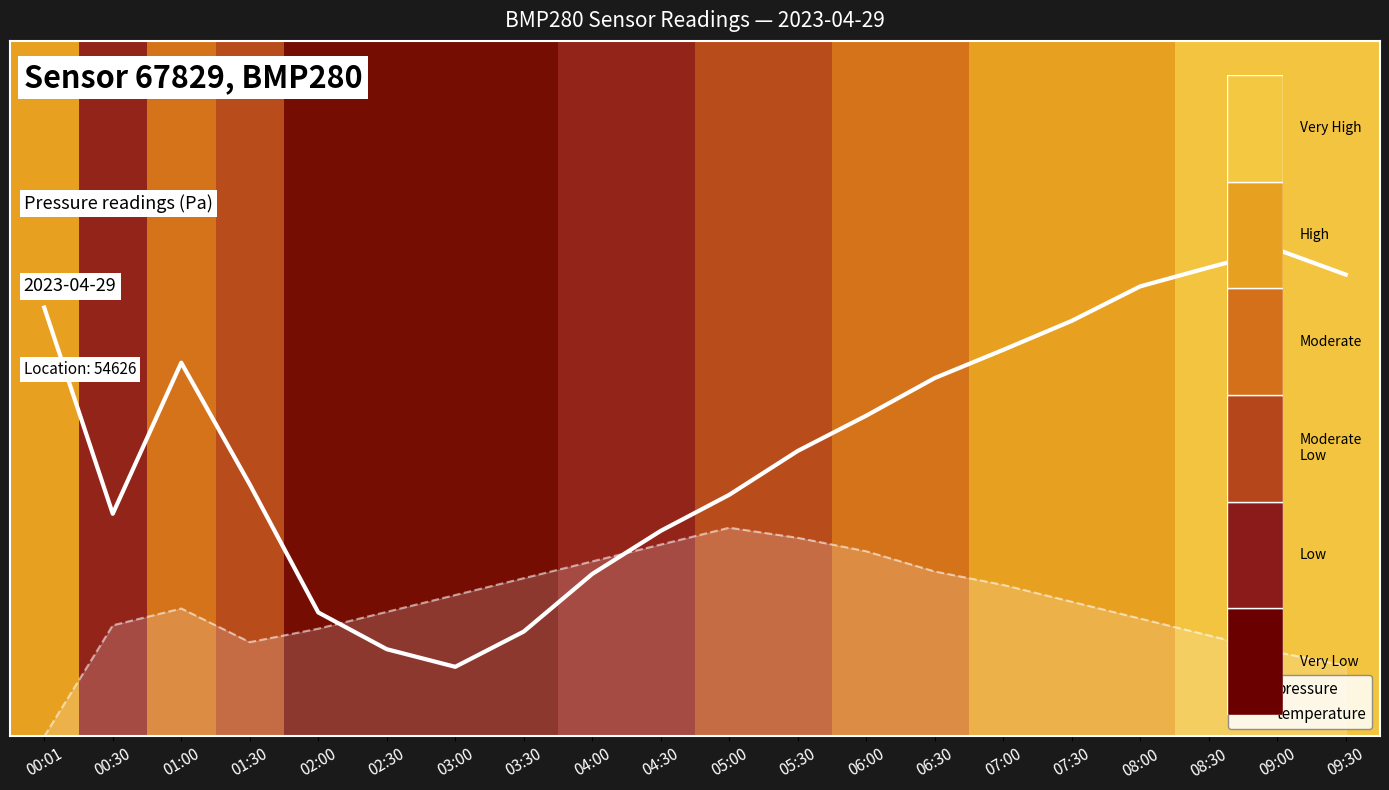

What is the label of the 19th point from the left?

09:00